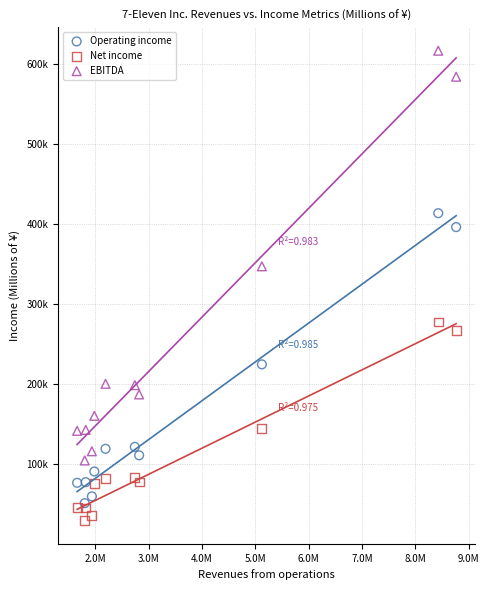

What are all the series names shown in the legend?

Operating income, Net income, EBITDA